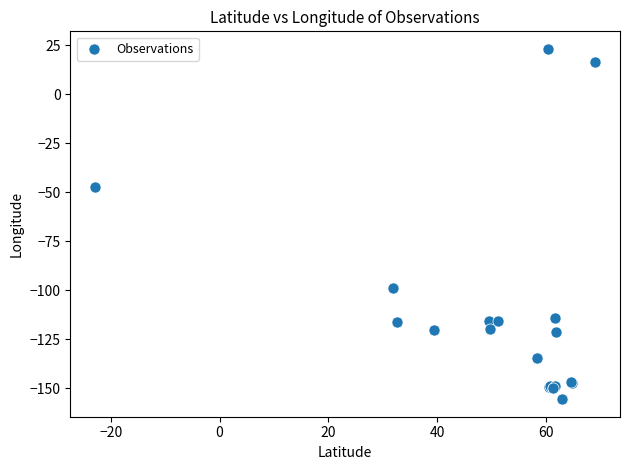

What Y value in the scatter plot is closest to -66?

-47.1